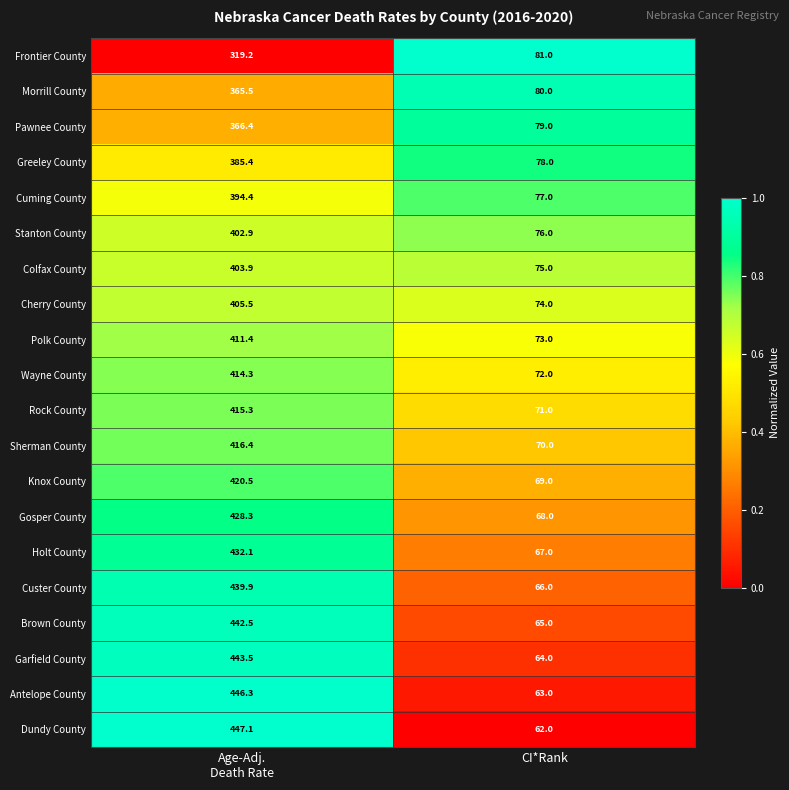

Read the Antelope County value at CI*Rank.

63.0